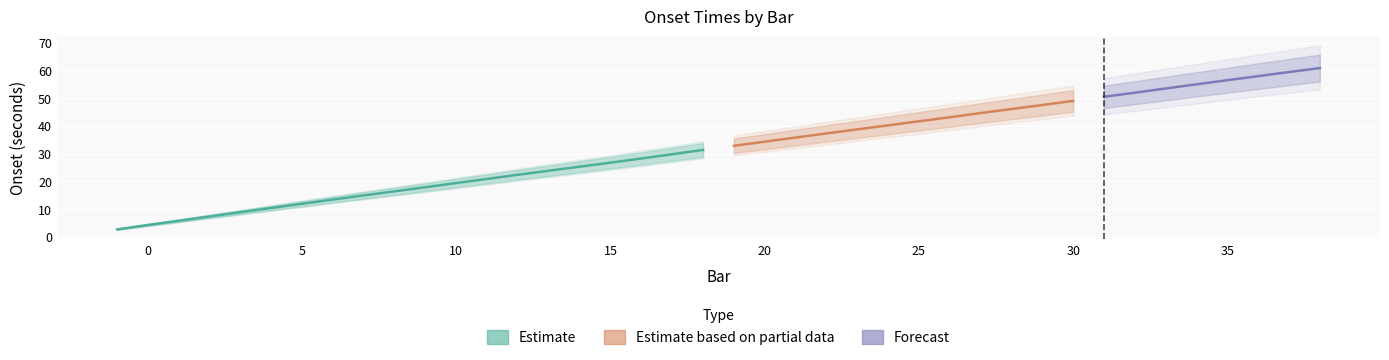

Is the value of beat at 4 greater than the value of onset at 39?

No